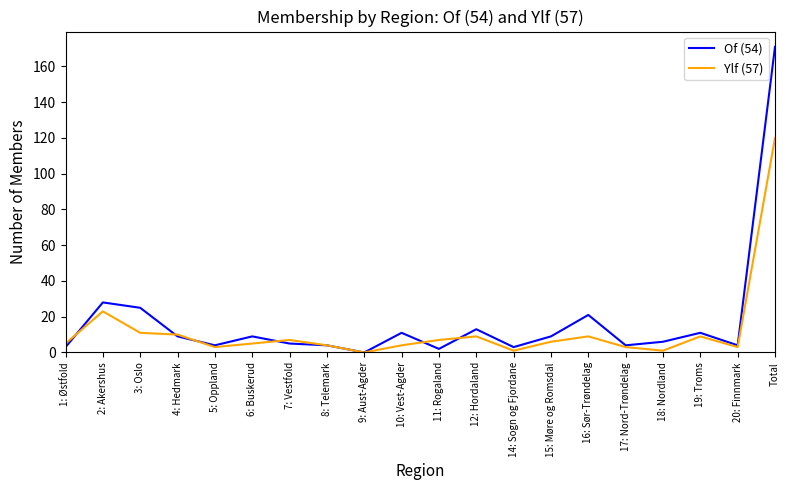

True or false: Ylf (57) and Of (54) intersect in this chart.

True